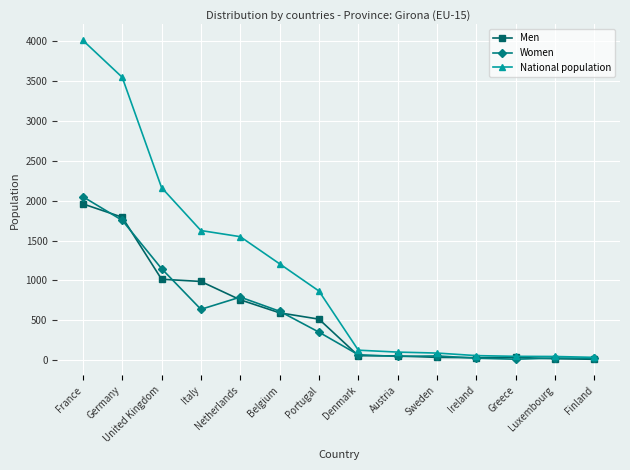

What is the maximum value for National population?

4008